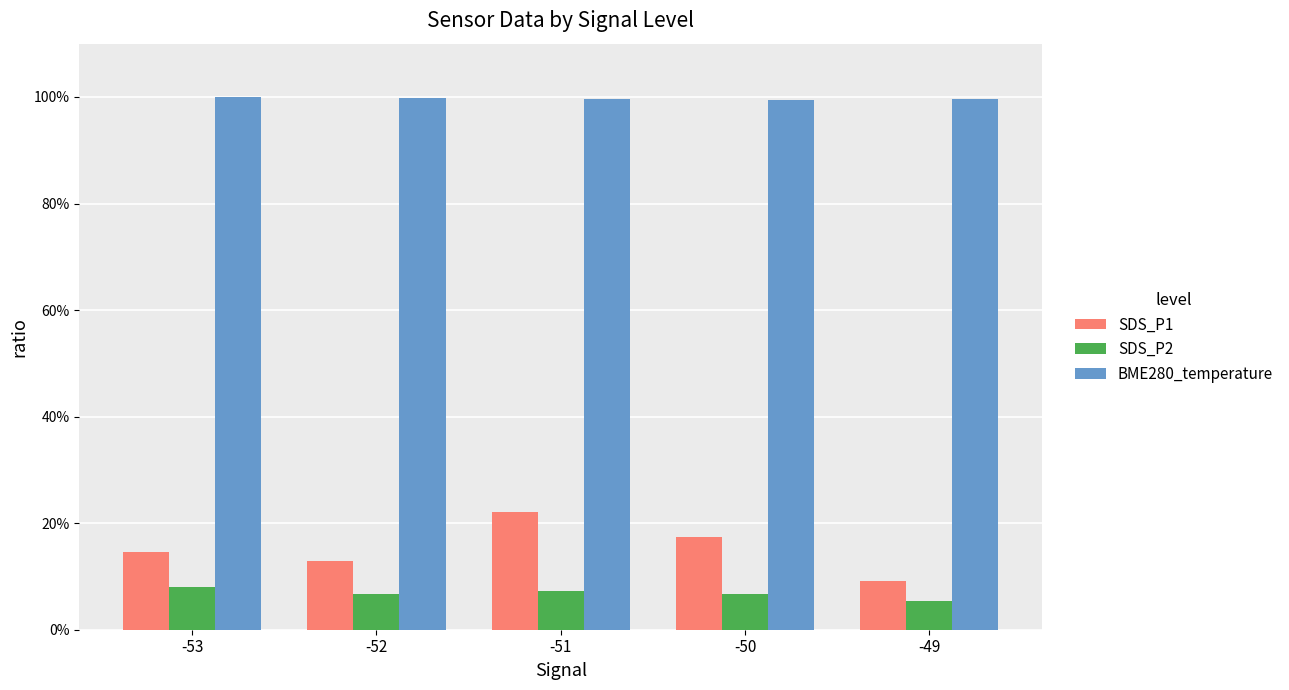

What are all the series names shown in the legend?

SDS_P1, SDS_P2, BME280_temperature